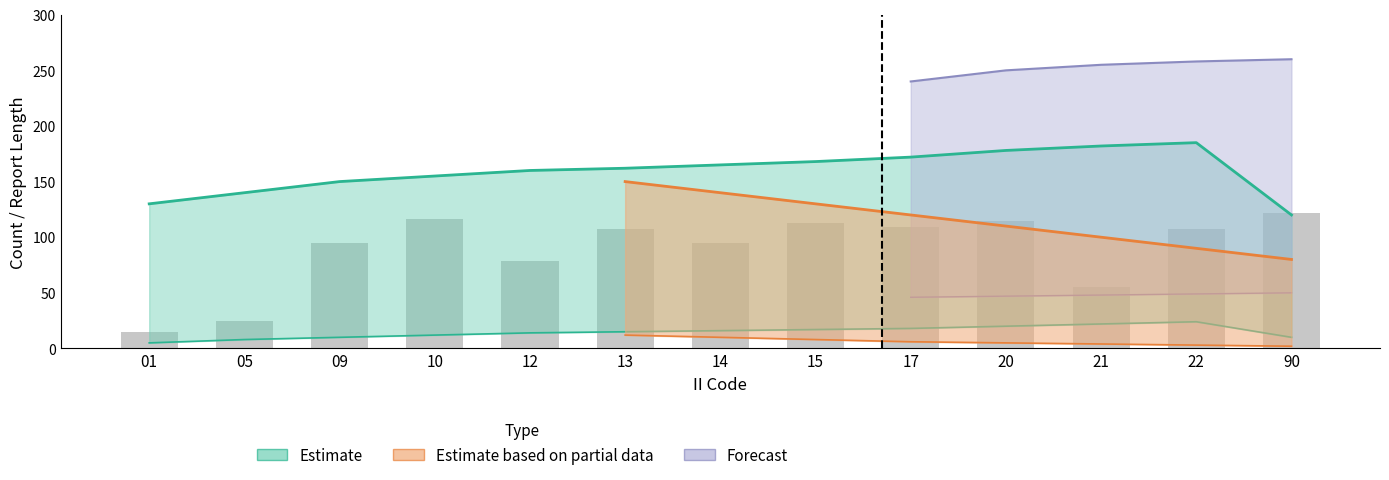

The chart shows a value of 95 at 09. True or false?

True